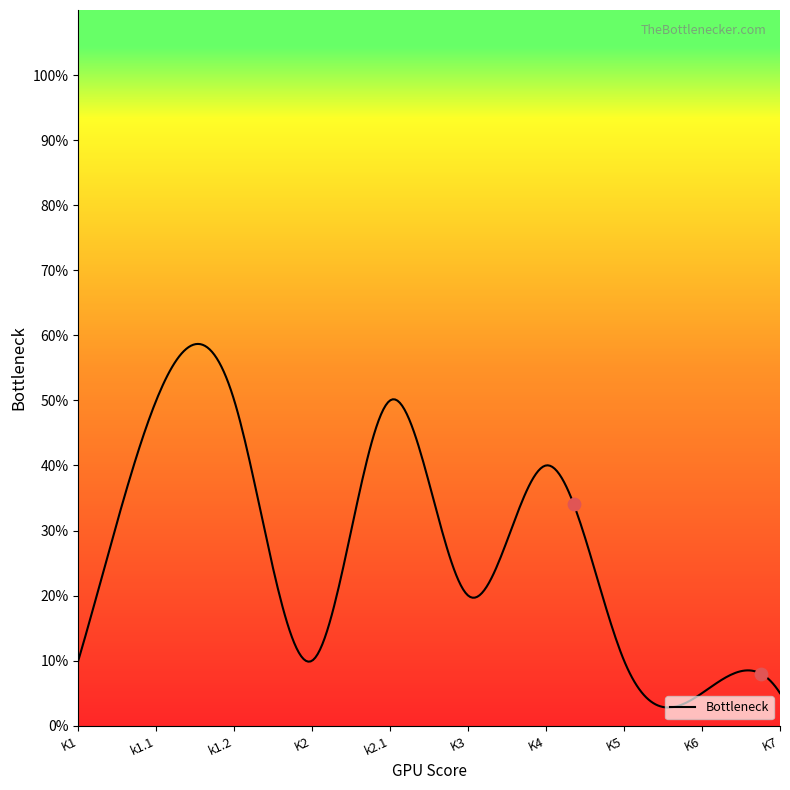

Which has a higher value, K4 or K1?

K4